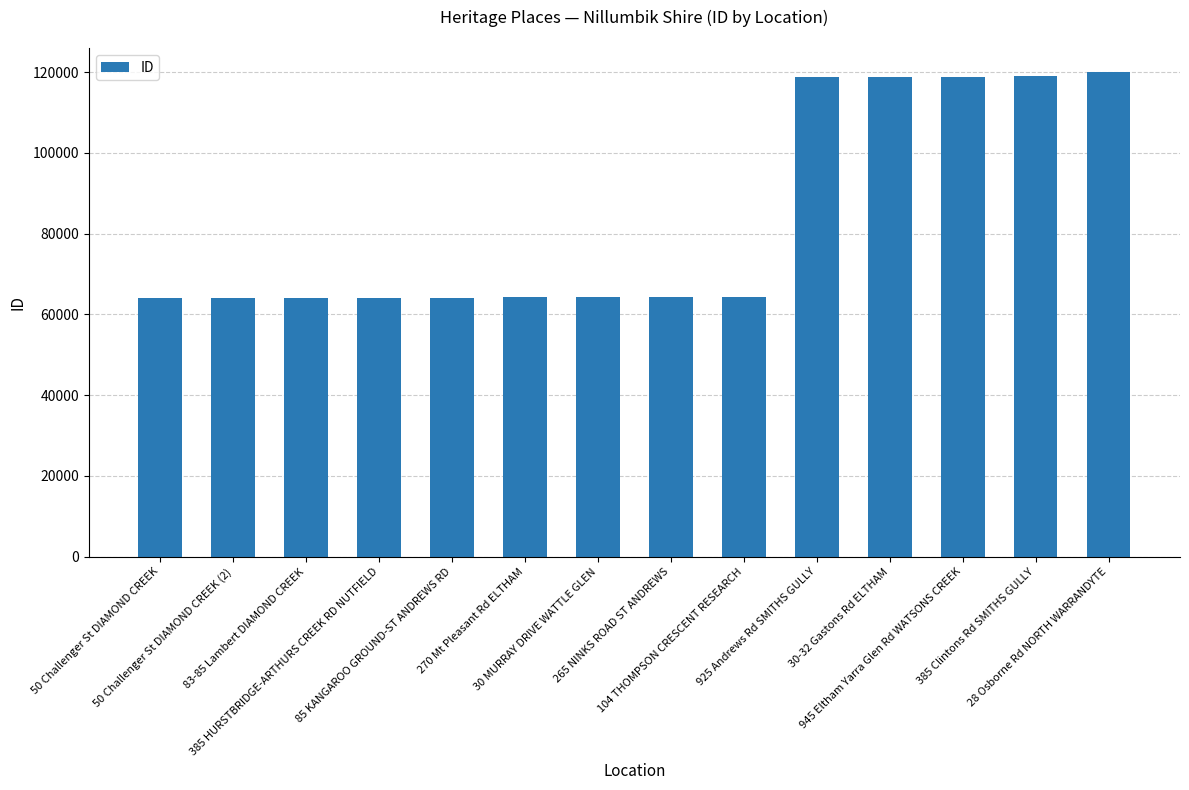

What is the value of the 7th bar from the left?

64210